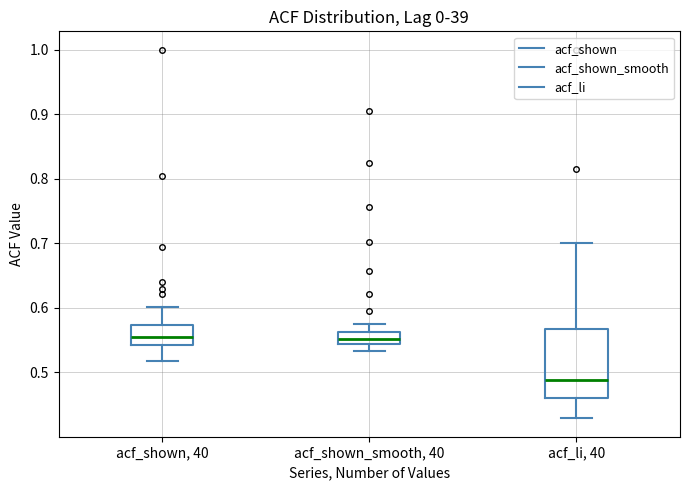

Reading left to right, read every box against the y-axis: the position of its median line, the range the box covers, and the ends of its whiskers. The values are not printed on the chart, so give them approximately, as read against the axis.

acf_shown, 40: median 0.55, box 0.54 to 0.57, whiskers 0.52 to 0.60
acf_shown_smooth, 40: median 0.55, box 0.54 to 0.56, whiskers 0.53 to 0.58
acf_li, 40: median 0.49, box 0.46 to 0.57, whiskers 0.43 to 0.70